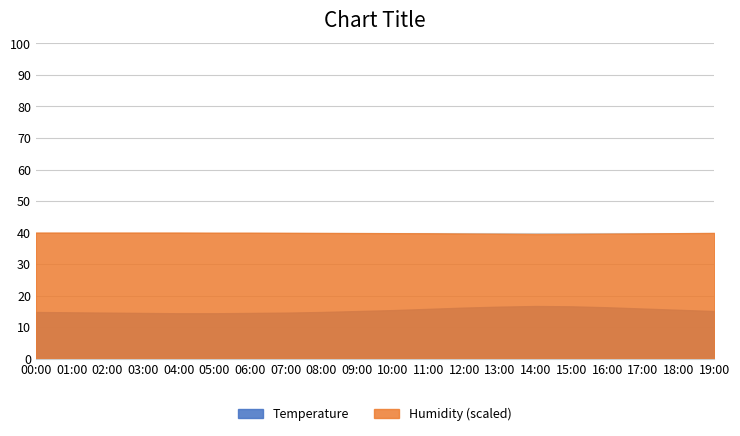

Is it true that Temperature equals 10.3 at 12:00?

False